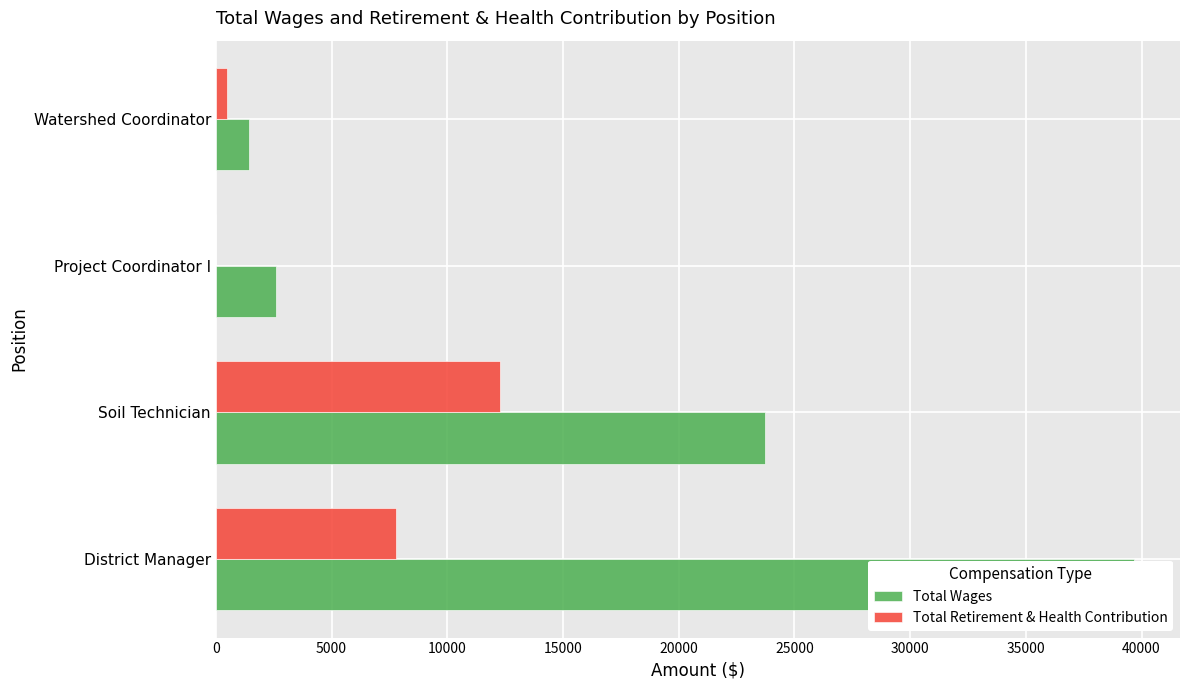

True or false: Total Wages has a value of 2603 at Project Coordinator I.

True